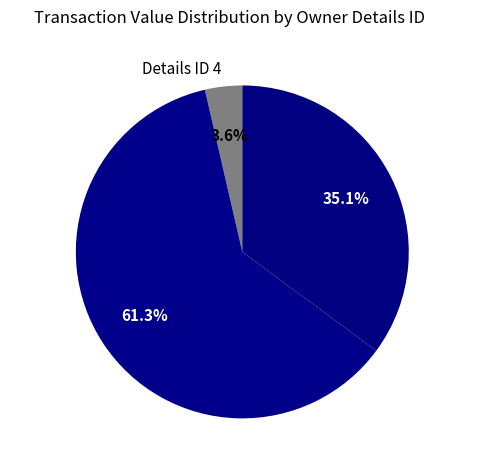

Does any single category account for the majority?

Yes